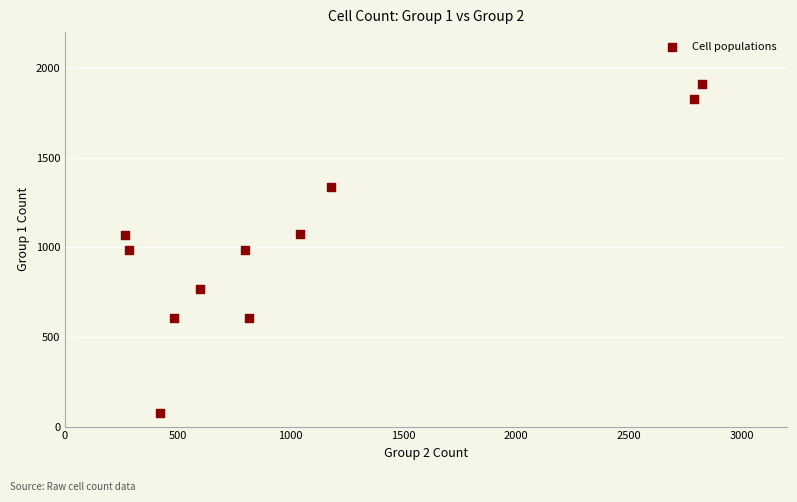

What is the range of X values (max minus min)?

2558